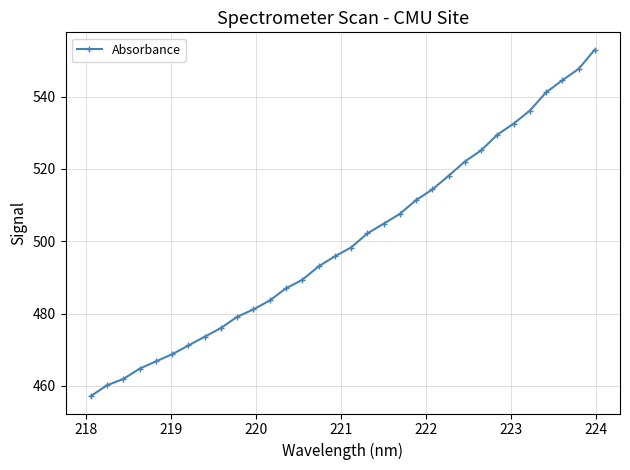

What is the value of the 17th point from the left?

498.3